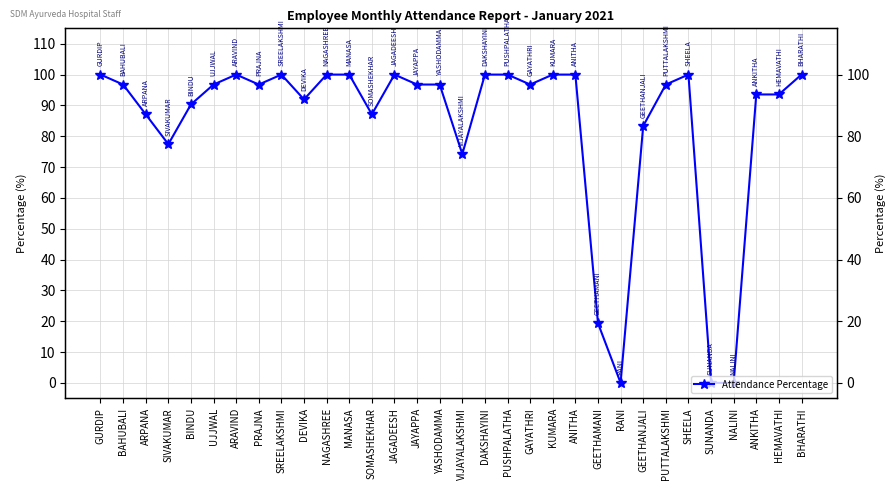

What position from the left is HEMAVATHI?

31